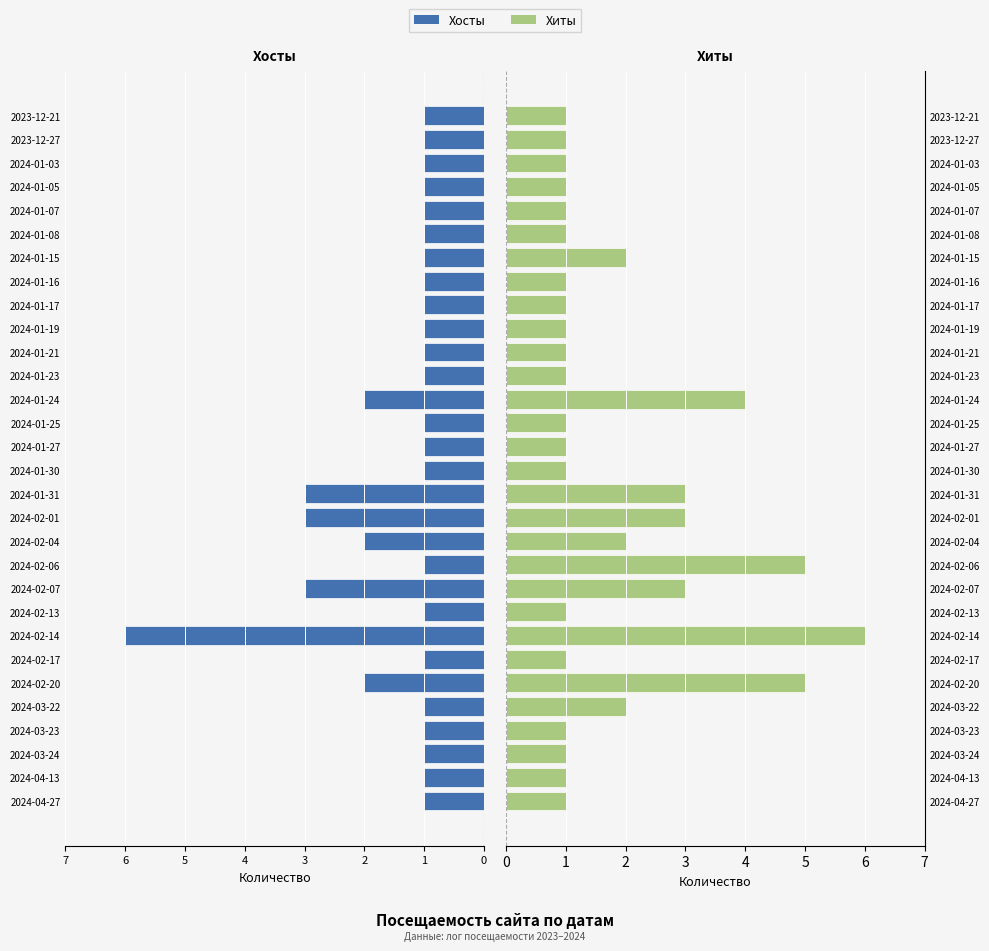

Does the chart contain stacked bars?

No